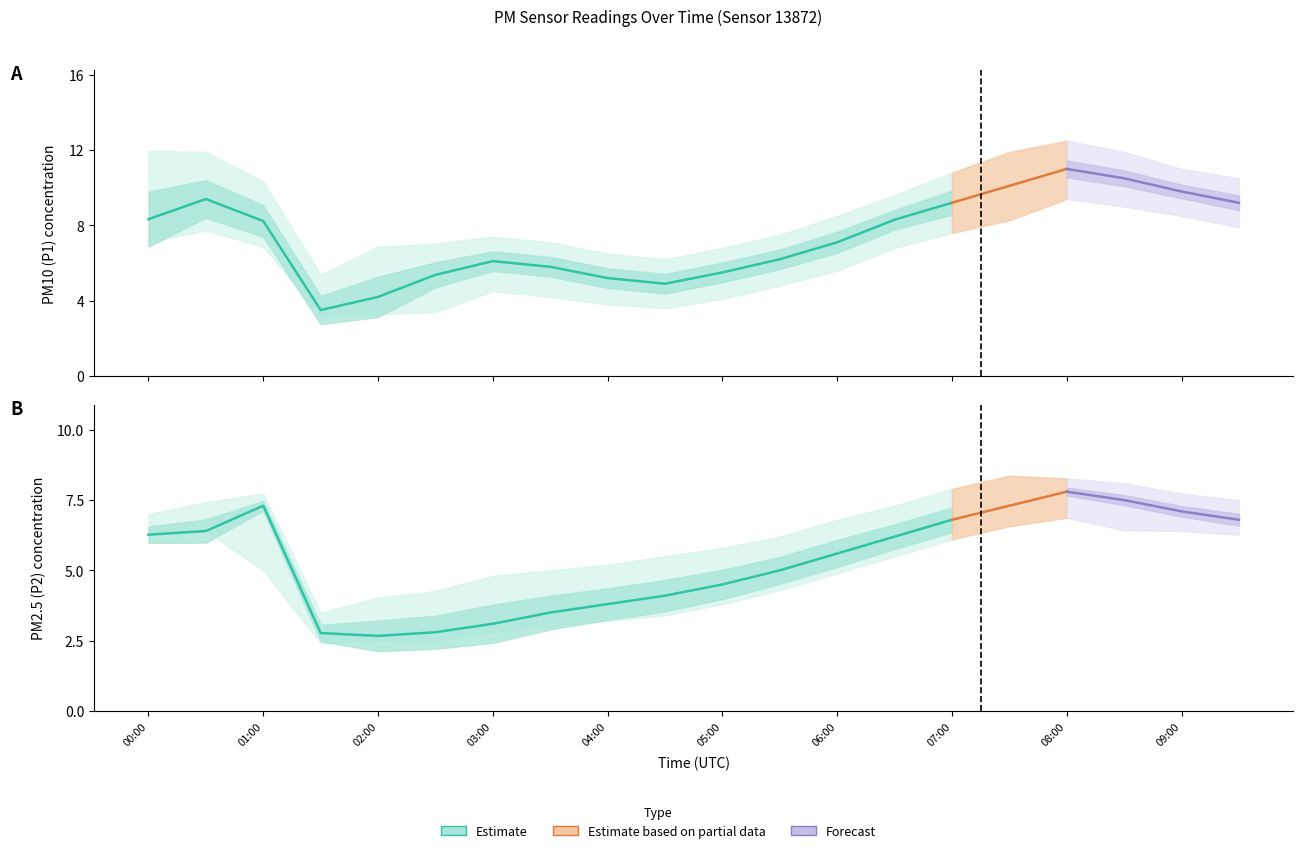

What is the difference between the P2_upper values at 07:00 and 09:00?

0.2